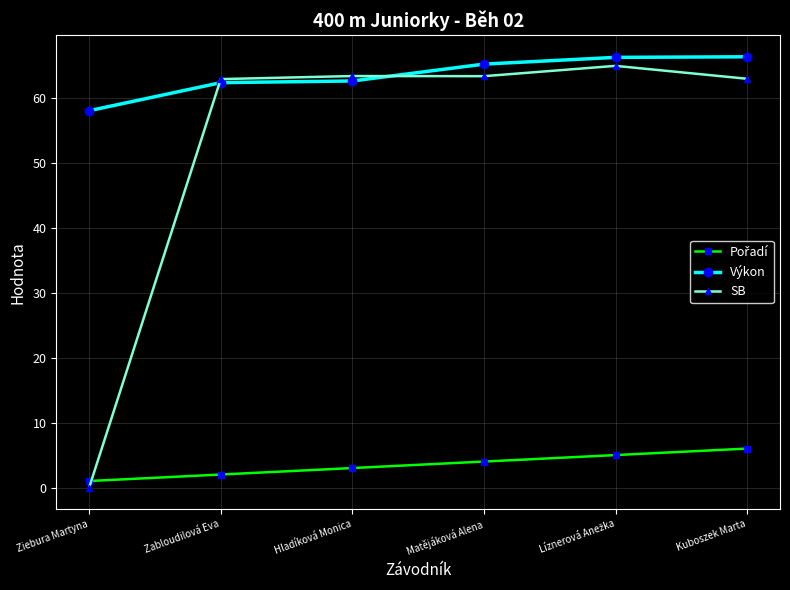

The value of Výkon at Hladíková Monica is 104.1. True or false?

False